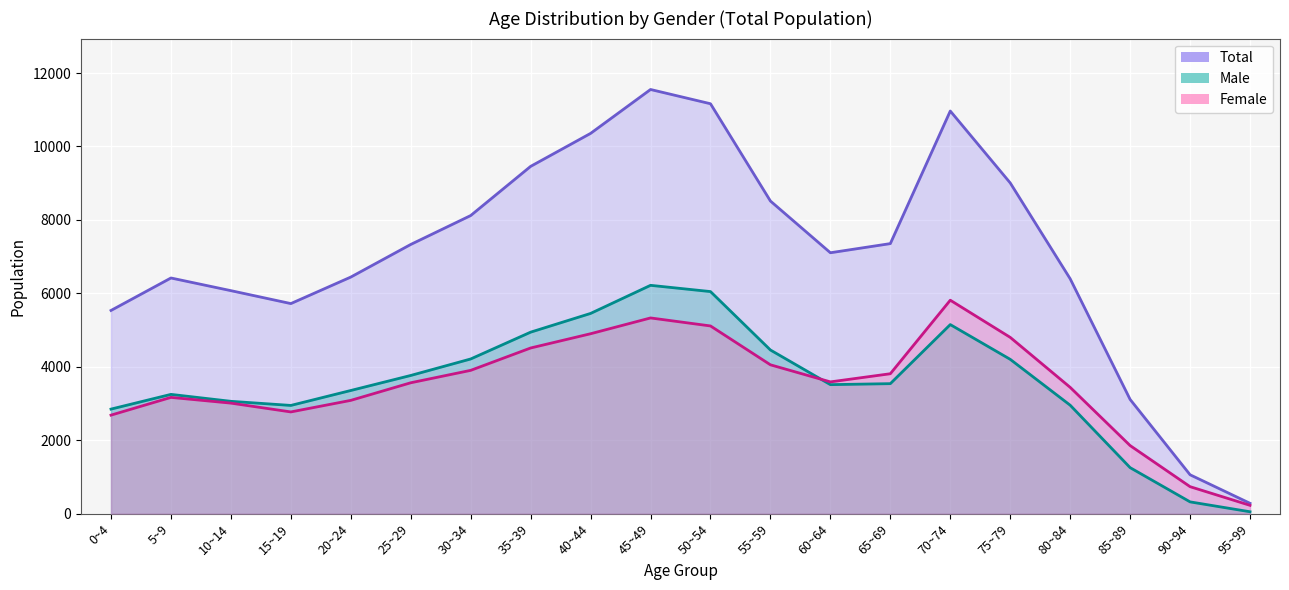

Where is Total nearest to the value 5918?

10~14